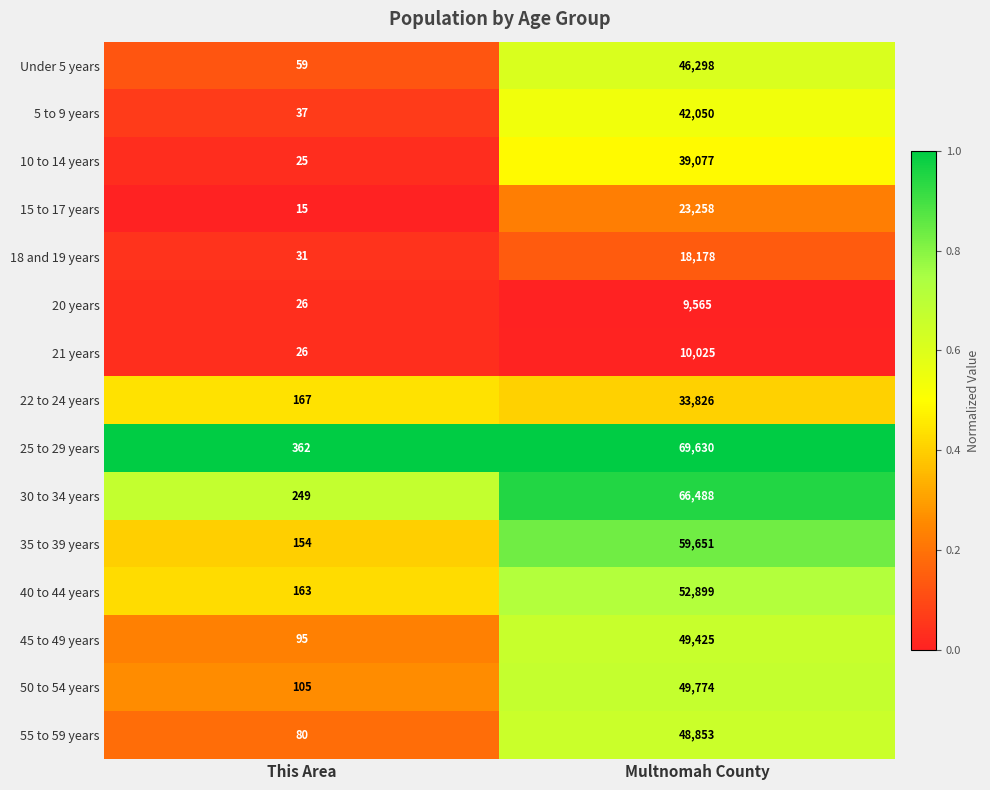

Reading left to right, transcribe all the data shown in this chart.

Under 5 years: This Area=59	Multnomah County=46298
5 to 9 years: This Area=37	Multnomah County=42050
10 to 14 years: This Area=25	Multnomah County=39077
15 to 17 years: This Area=15	Multnomah County=23258
18 and 19 years: This Area=31	Multnomah County=18178
20 years: This Area=26	Multnomah County=9565
21 years: This Area=26	Multnomah County=10025
22 to 24 years: This Area=167	Multnomah County=33826
25 to 29 years: This Area=362	Multnomah County=69630
30 to 34 years: This Area=249	Multnomah County=66488
35 to 39 years: This Area=154	Multnomah County=59651
40 to 44 years: This Area=163	Multnomah County=52899
45 to 49 years: This Area=95	Multnomah County=49425
50 to 54 years: This Area=105	Multnomah County=49774
55 to 59 years: This Area=80	Multnomah County=48853